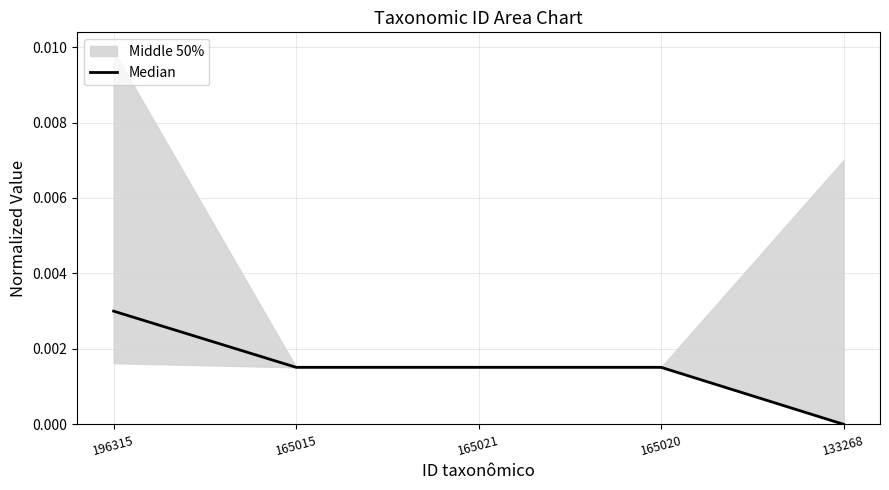

At which category does the data reach its first local valley?

165015